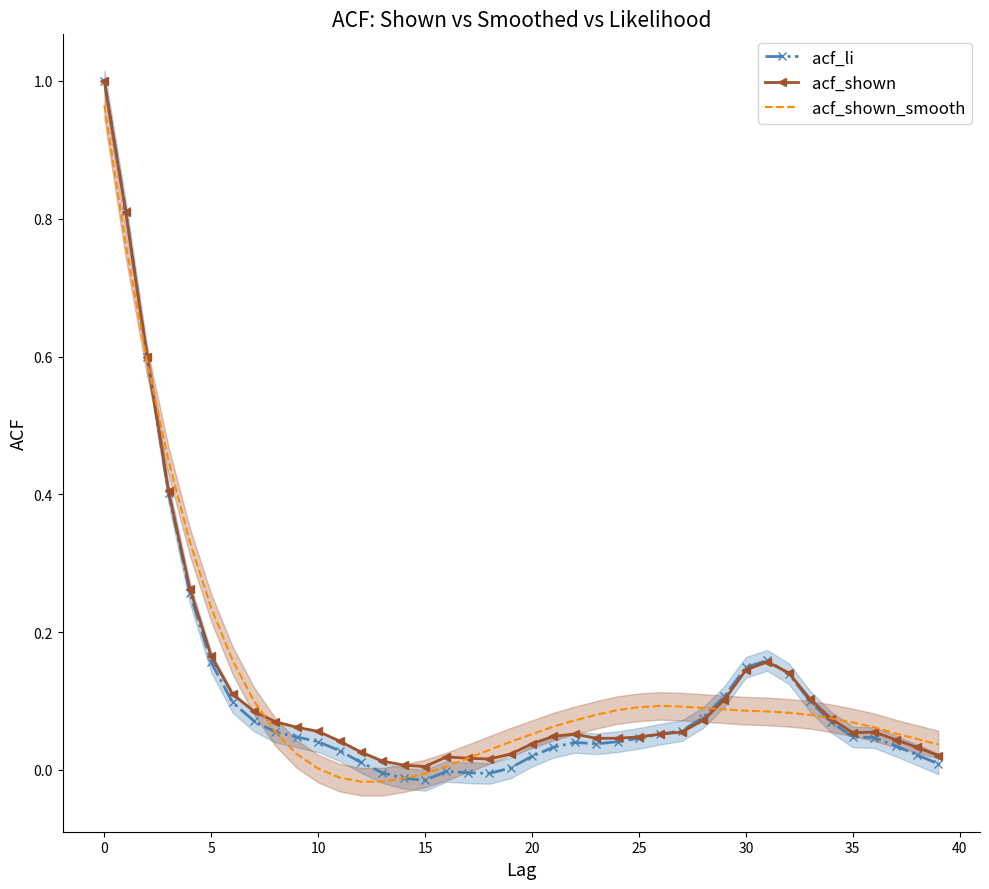

Rank the series at 32 from highest to lowest value.

acf_shown, acf_li, acf_shown_smooth